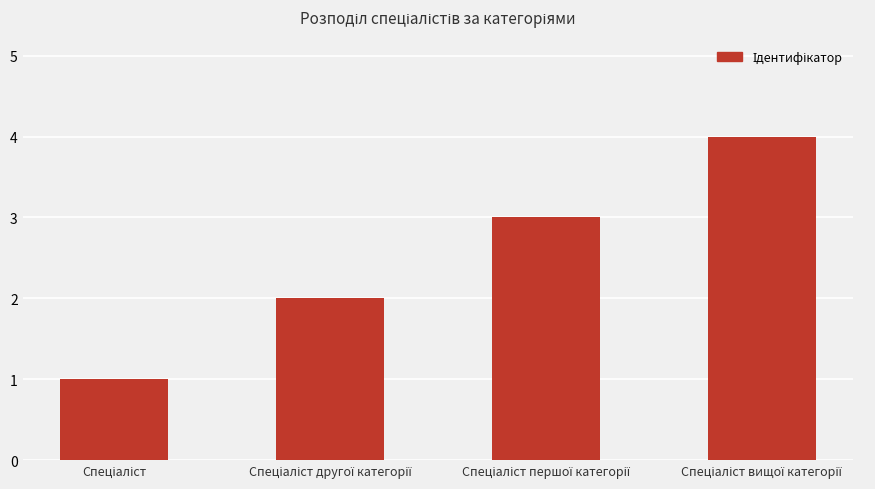

What is the sum of all values?

10